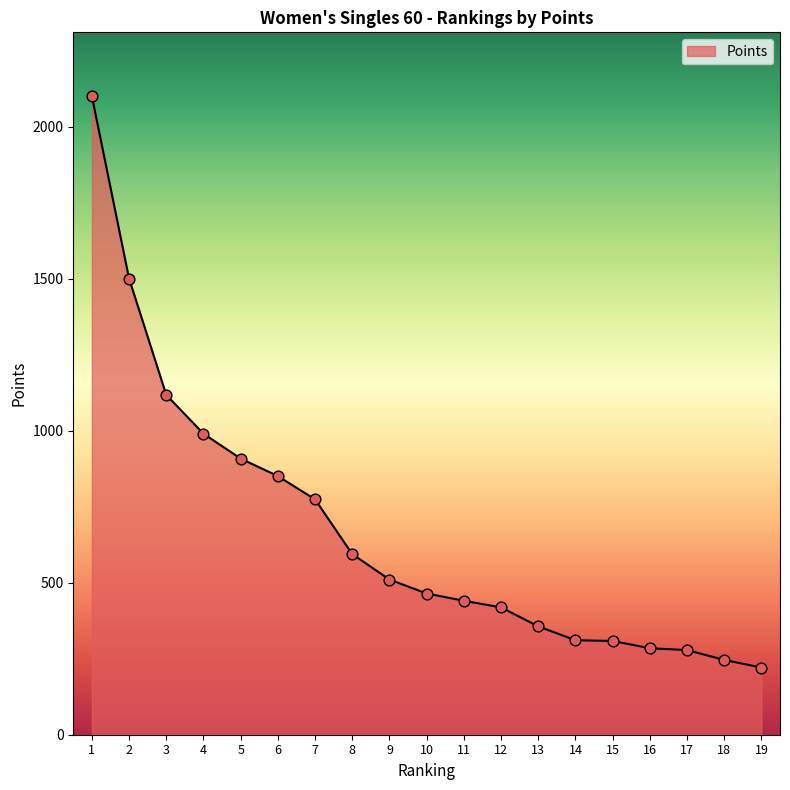

Approximately how many times larger is the value at 17 compared to 7?

0.4